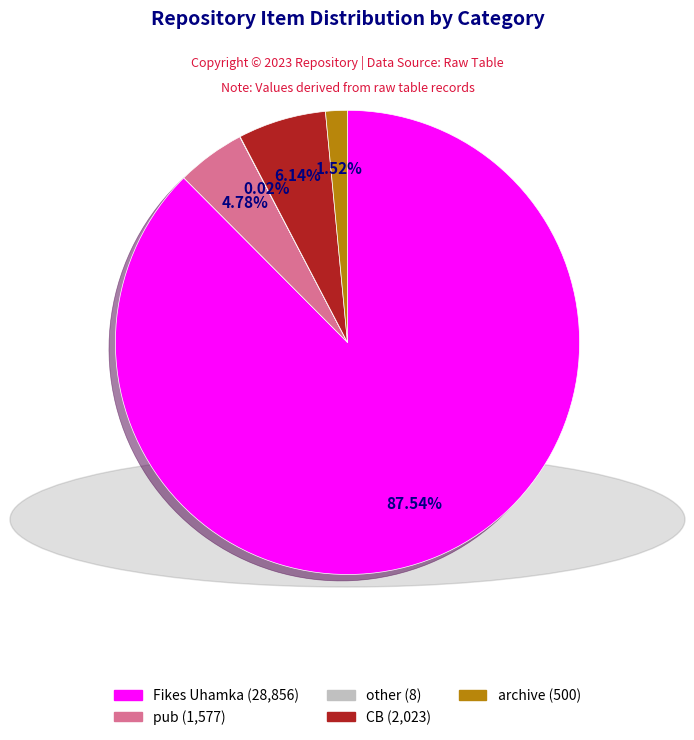

Does pub account for over 50% of the chart?

No